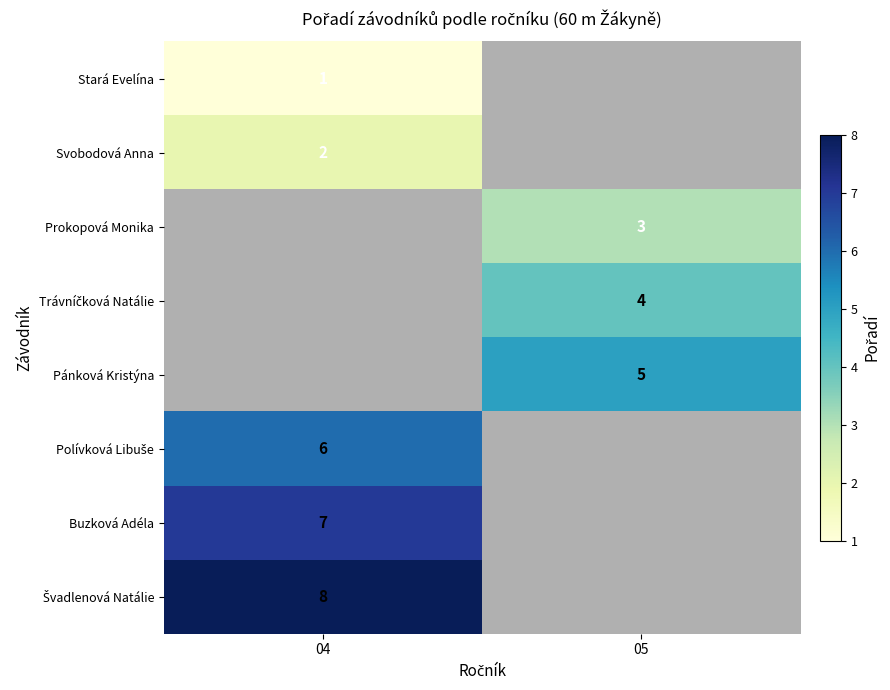

The Buzková Adéla series shows 7 at 04. True or false?

True